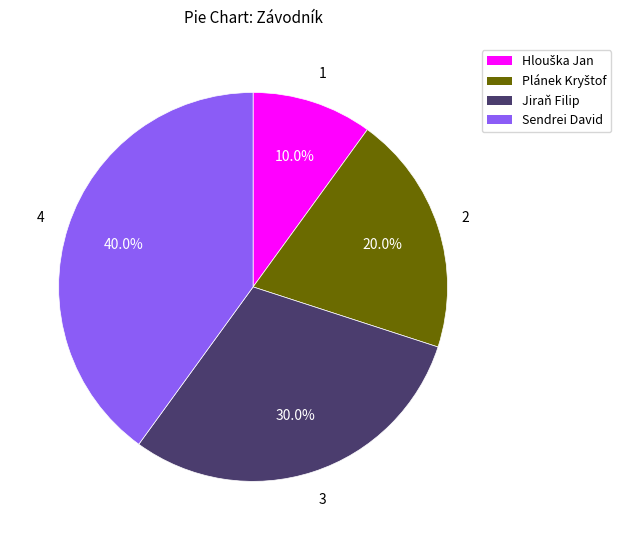

Is there a majority slice in this chart?

No